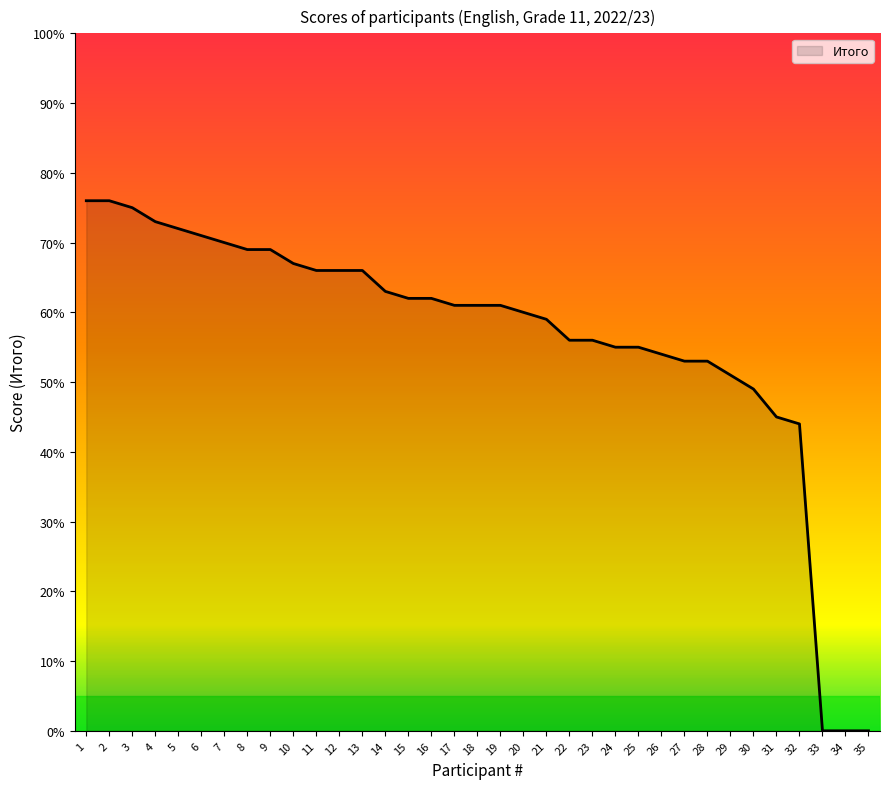

What is the difference between the maximum and minimum values?

76